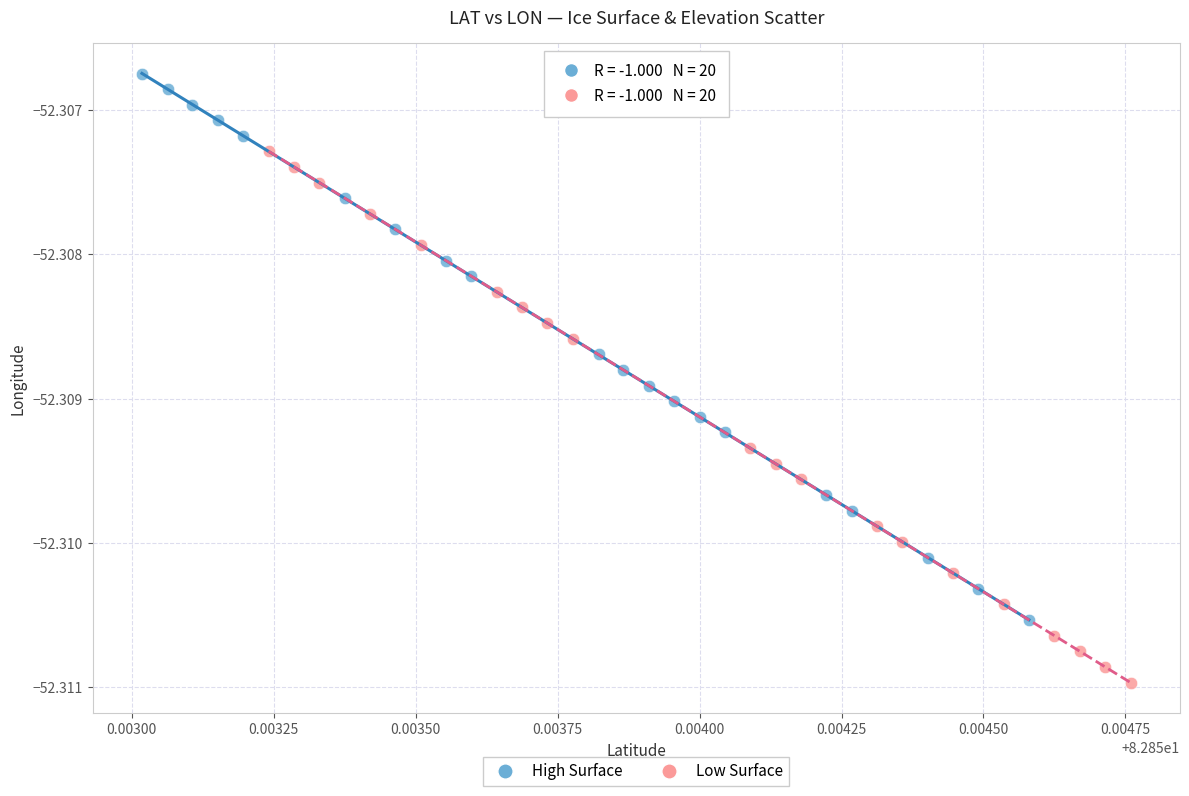

Which series contains the highest Y value?

High Surface